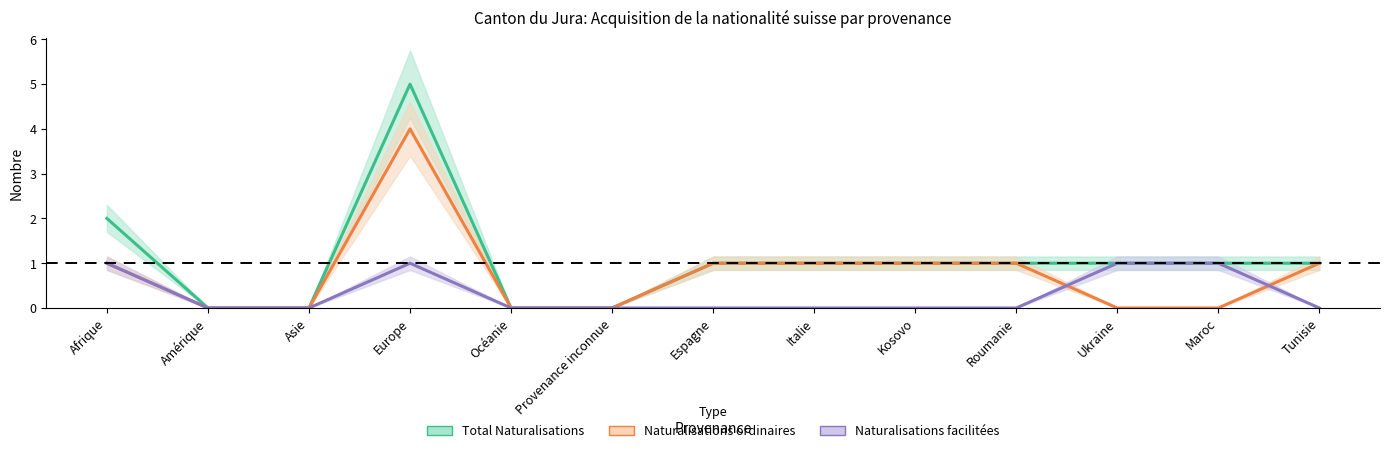

What position from the left is Tunisie?

13